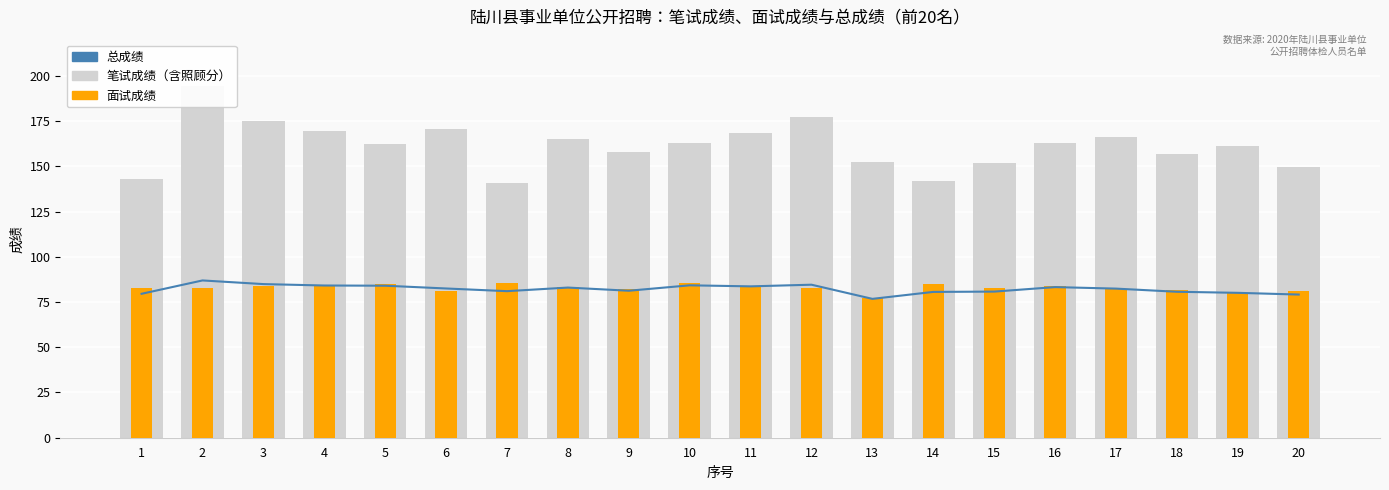

Rank the series by their maximum value, from lowest to highest.

面试成绩, 总成绩, 笔试成绩（含照顾分）